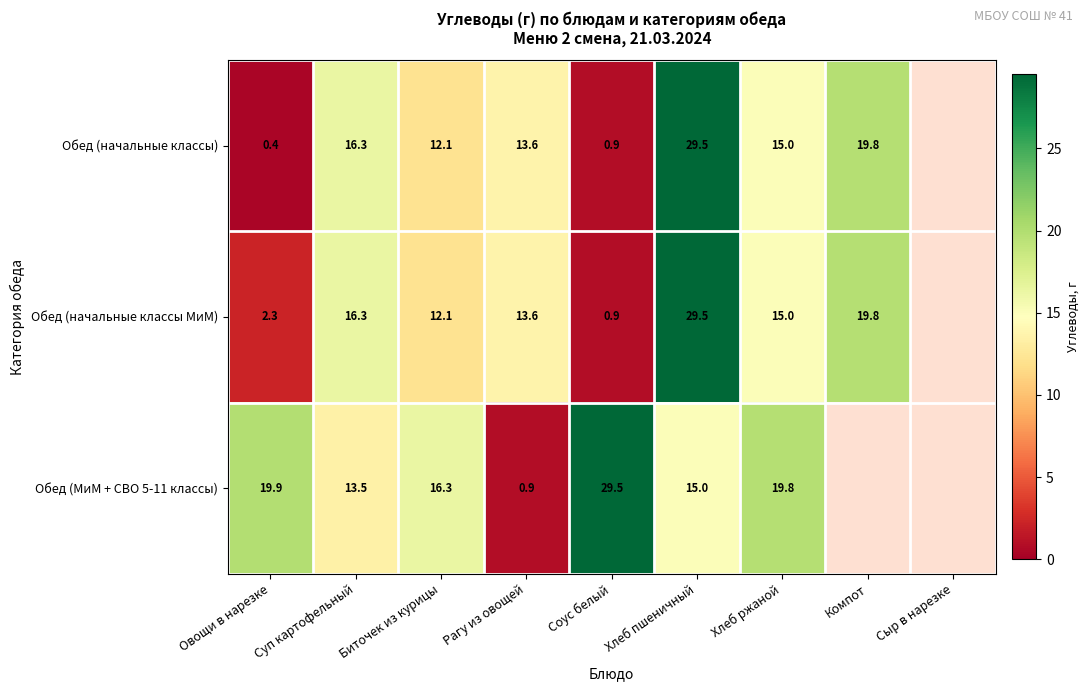

At how many categories does at least one series exceed 0?

8